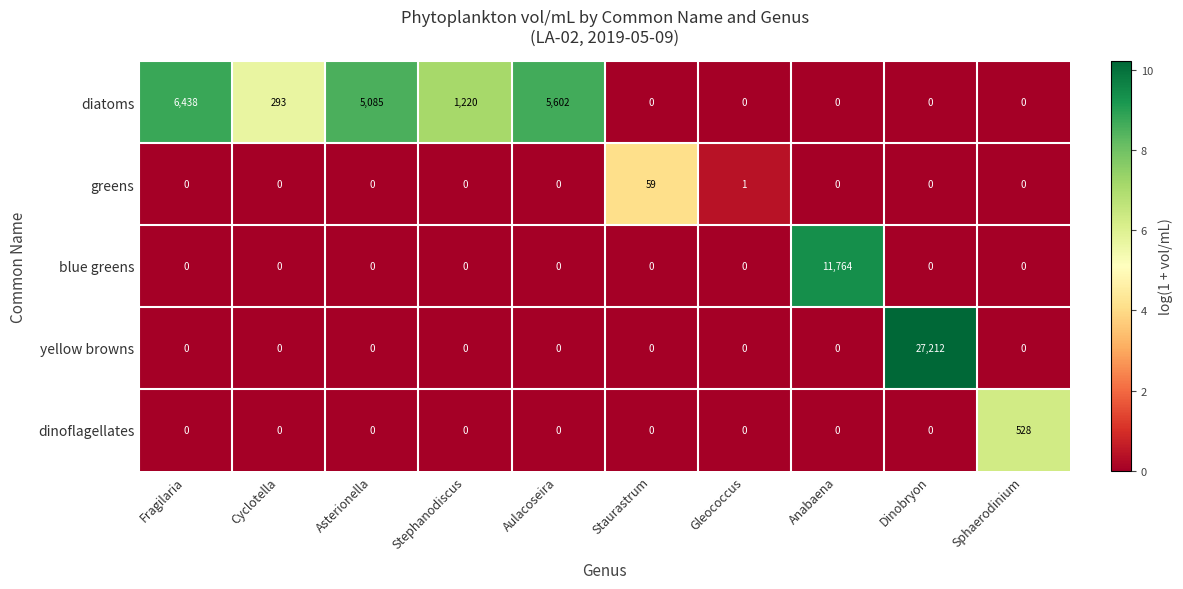

What is the difference between the maximum and minimum values in the dinoflagellates series?

528